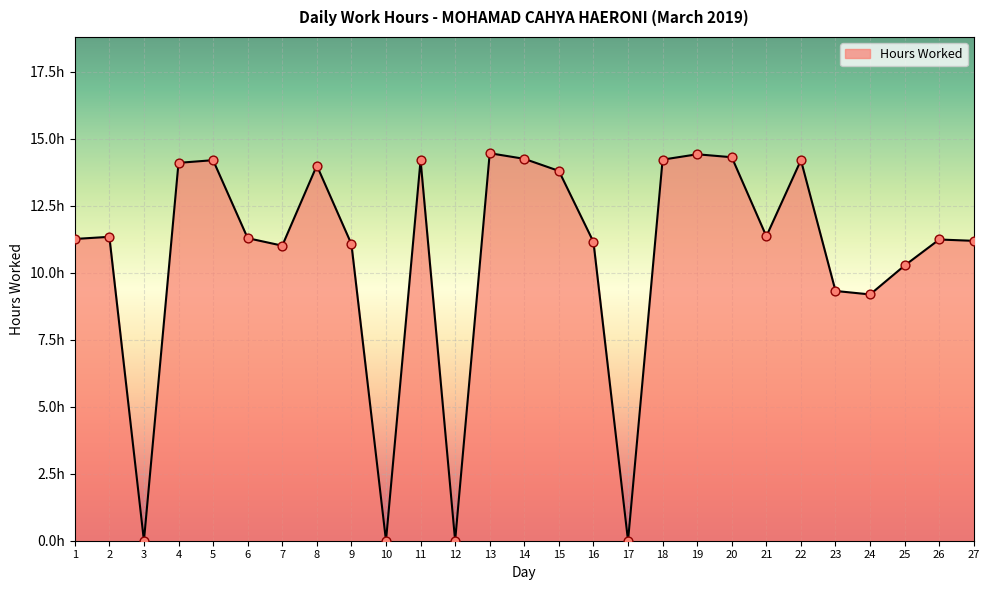

What is the ratio of the value at 22 to the value at 1?

1.3